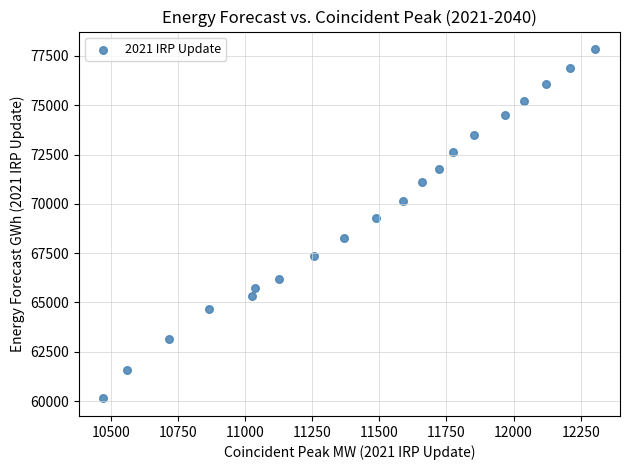

What Y value in the scatter plot is closest to 68990?

69298.3